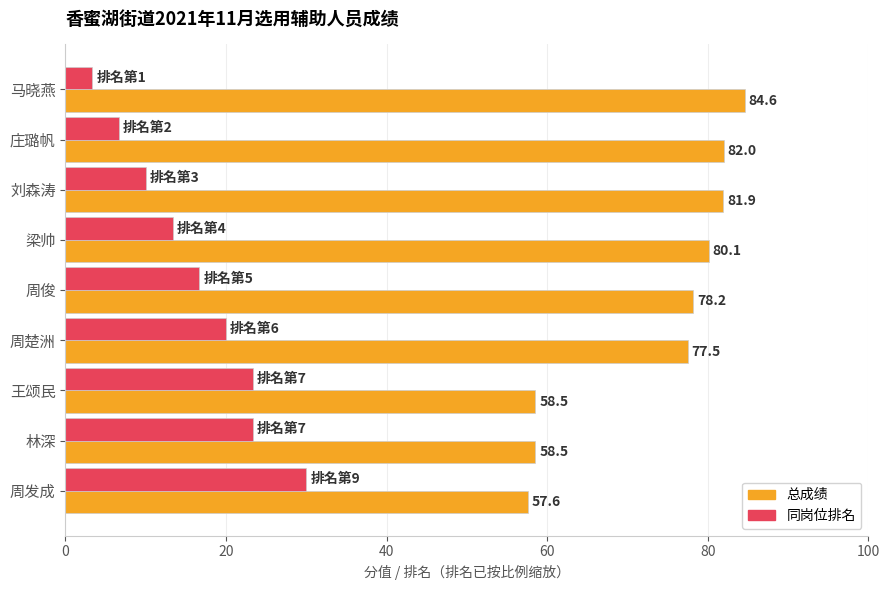

How many data points in 同岗位排名 are above 16?

5